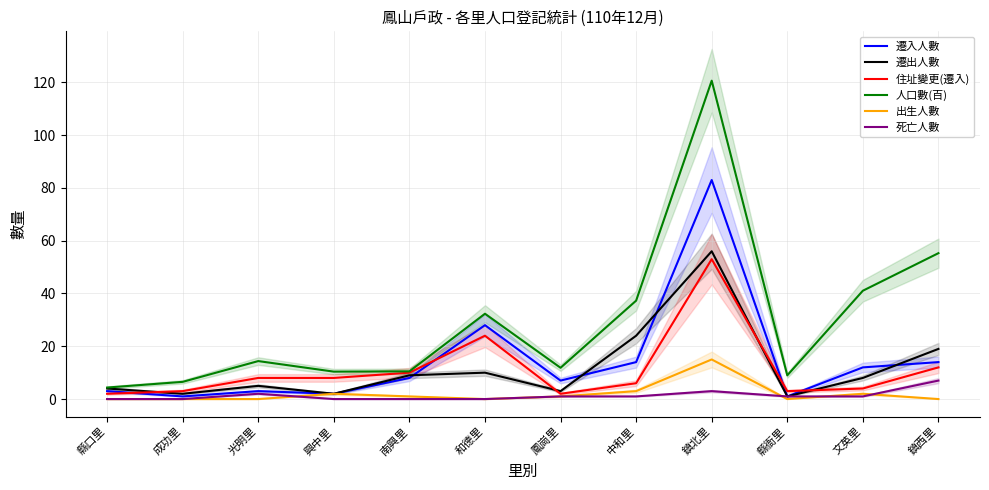

What are all the series names shown in the legend?

遷入人數, 遷出人數, 住址變更(遷入), 人口數(百), 出生人數, 死亡人數